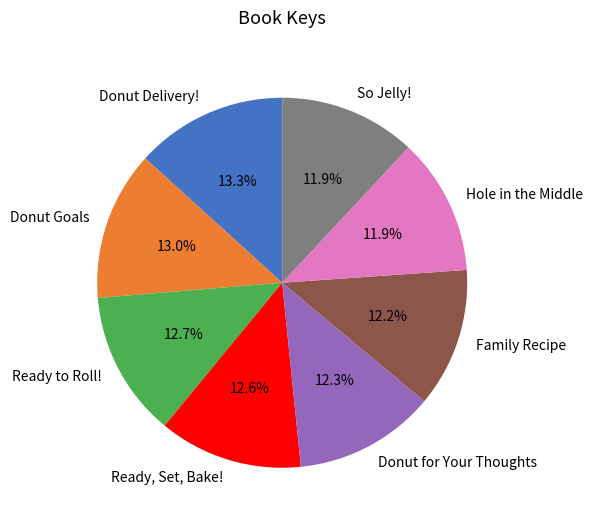

Does Donut for Your Thoughts represent more than half of the total?

No